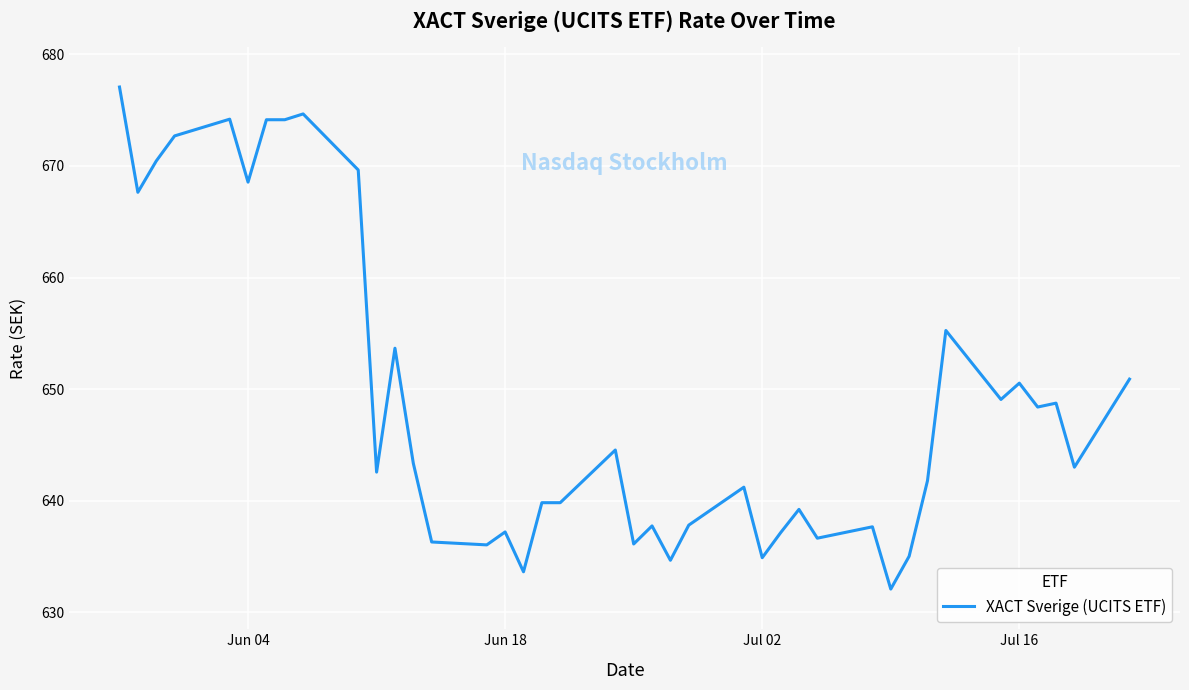

What is the maximum value shown in the chart?

677.1